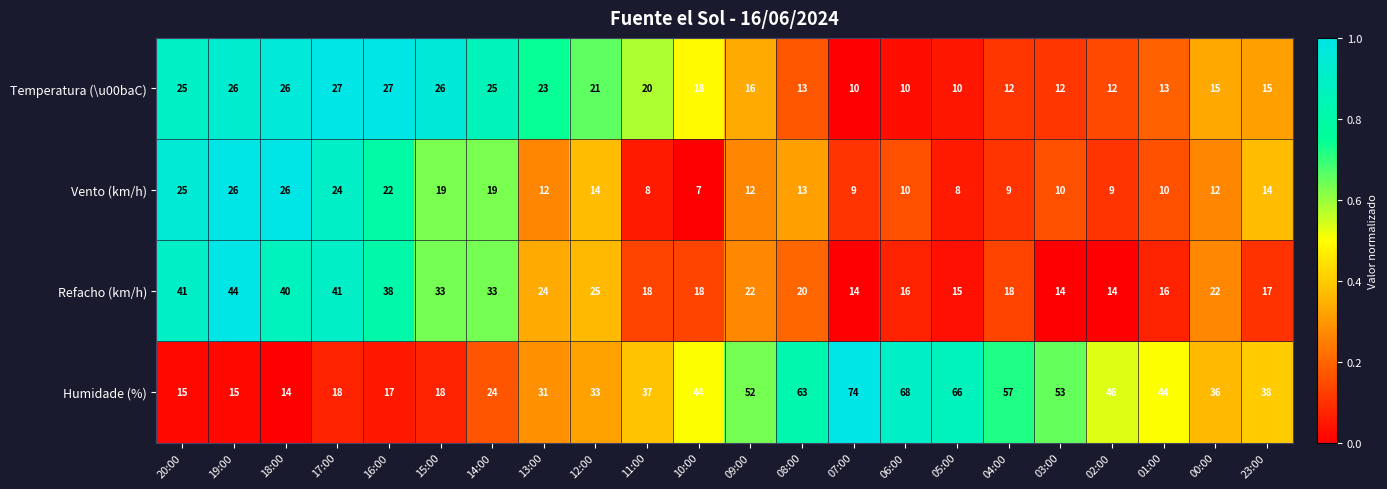

Is it true that Humidade (%) equals 17 at 16:00?

True